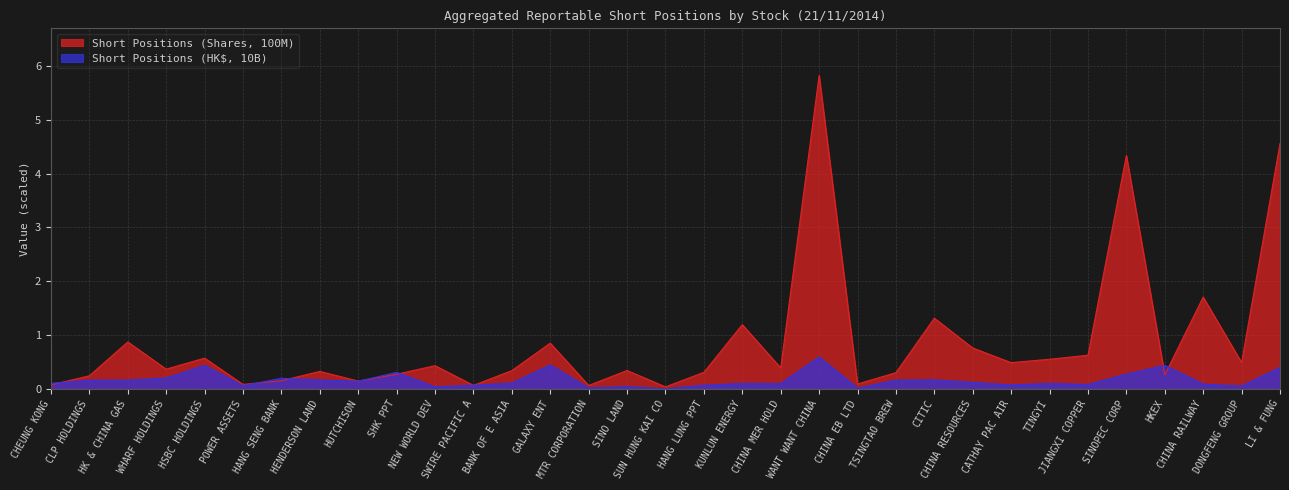

Reading right to left, what are all the values shown in this chart?

Short Positions (Shares, 100M): LI & FUNG=4.6	DONGFENG GROUP=0.5	CHINA RAILWAY=1.7	HKEX=0.3	SINOPEC CORP=4.3	JIANGXI COPPER=0.6	TINGYI=0.6	CATHAY PAC AIR=0.5	CHINA RESOURCES=0.8	CITIC=1.3	TSINGTAO BREW=0.3	CHINA EB LTD=0.1	WANT WANT CHINA=5.8	CHINA MER HOLD=0.4	KUNLUN ENERGY=1.2	HANG LUNG PPT=0.3	SUN HUNG KAI CO=0.0	SINO LAND=0.3	MTR CORPORATION=0.1	GALAXY ENT=0.9	BANK OF E ASIA=0.3	SWIRE PACIFIC A=0.1	NEW WORLD DEV=0.4	SHK PPT=0.3	HUTCHISON=0.1	HENDERSON LAND=0.3	HANG SENG BANK=0.2	POWER ASSETS=0.1	HSBC HOLDINGS=0.6	WHARF HOLDINGS=0.4	HK & CHINA GAS=0.9	CLP HOLDINGS=0.2	CHEUNG KONG=0.1
Short Positions (HK$, 10B): LI & FUNG=0.4	DONGFENG GROUP=0.1	CHINA RAILWAY=0.1	HKEX=0.4	SINOPEC CORP=0.3	JIANGXI COPPER=0.1	TINGYI=0.1	CATHAY PAC AIR=0.1	CHINA RESOURCES=0.1	CITIC=0.2	TSINGTAO BREW=0.2	CHINA EB LTD=0.0	WANT WANT CHINA=0.6	CHINA MER HOLD=0.1	KUNLUN ENERGY=0.1	HANG LUNG PPT=0.1	SUN HUNG KAI CO=0.0	SINO LAND=0.0	MTR CORPORATION=0.0	GALAXY ENT=0.4	BANK OF E ASIA=0.1	SWIRE PACIFIC A=0.1	NEW WORLD DEV=0.0	SHK PPT=0.3	HUTCHISON=0.1	HENDERSON LAND=0.2	HANG SENG BANK=0.2	POWER ASSETS=0.1	HSBC HOLDINGS=0.4	WHARF HOLDINGS=0.2	HK & CHINA GAS=0.2	CLP HOLDINGS=0.2	CHEUNG KONG=0.1